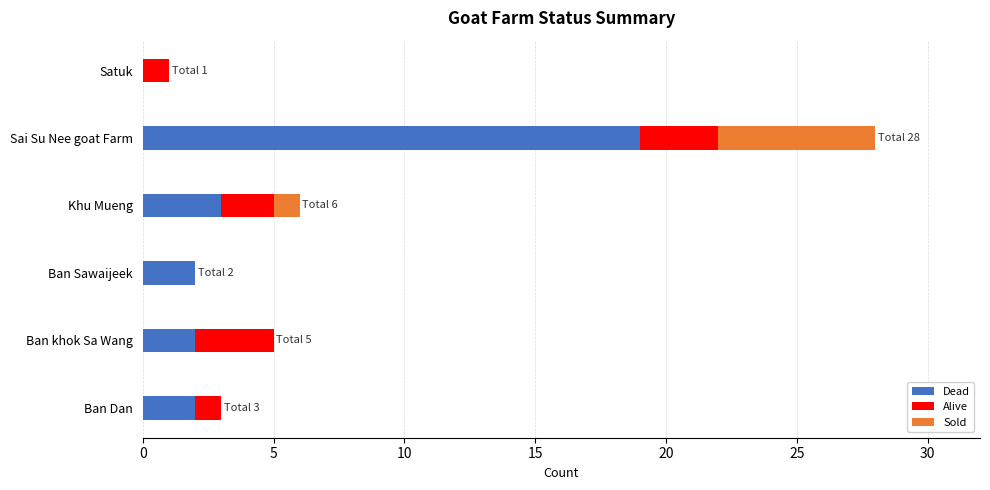

What is the highest value of the Dead series?

19